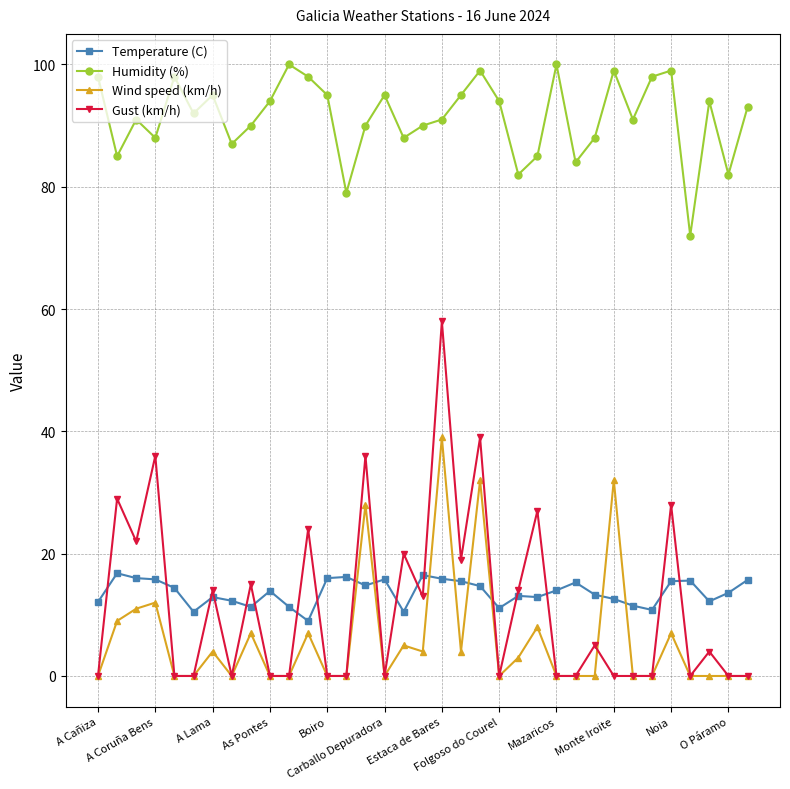

Does the chart have visible grid lines?

Yes